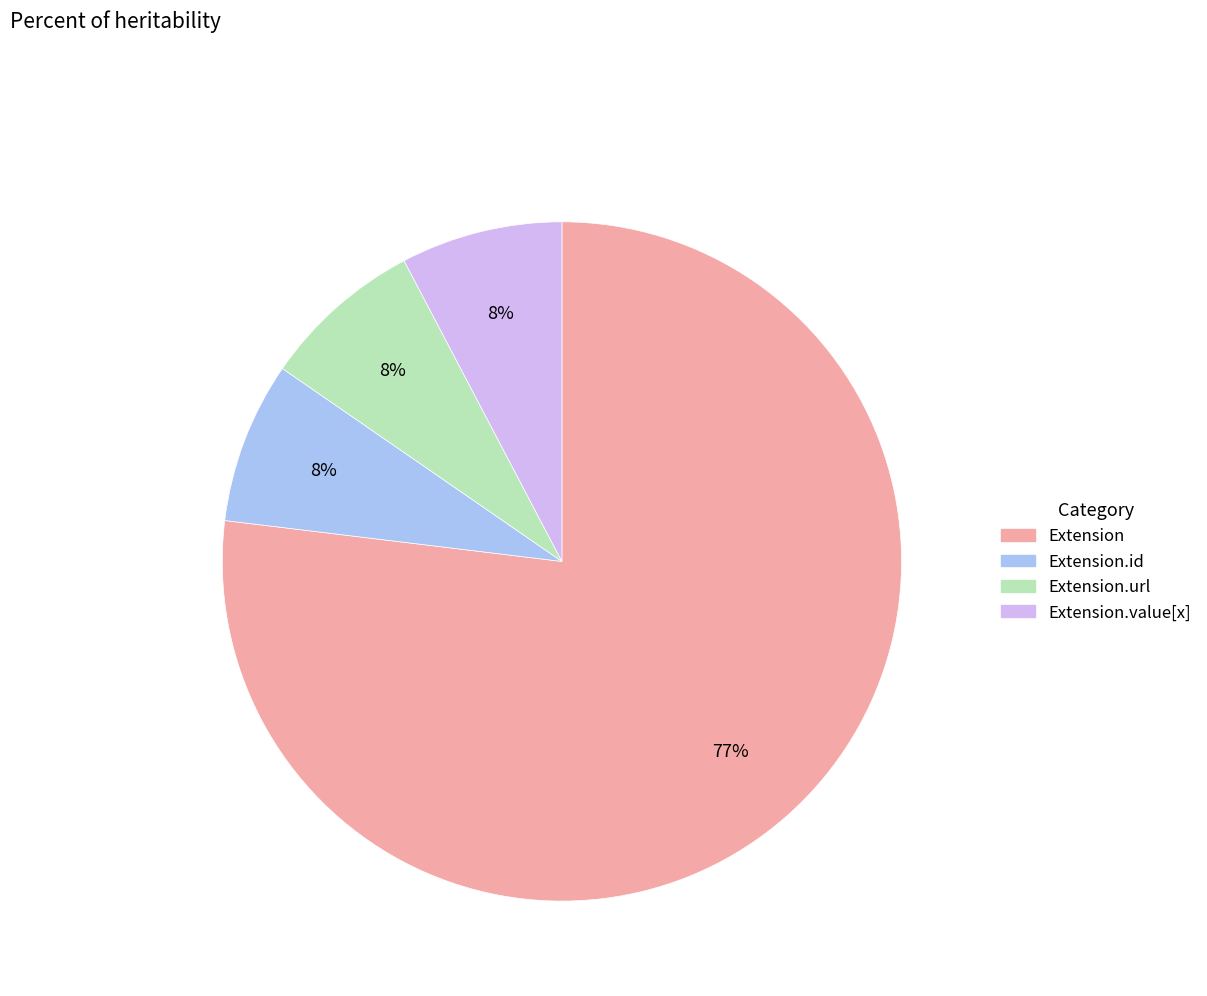

To the nearest percent, what is the average slice percentage?

25%